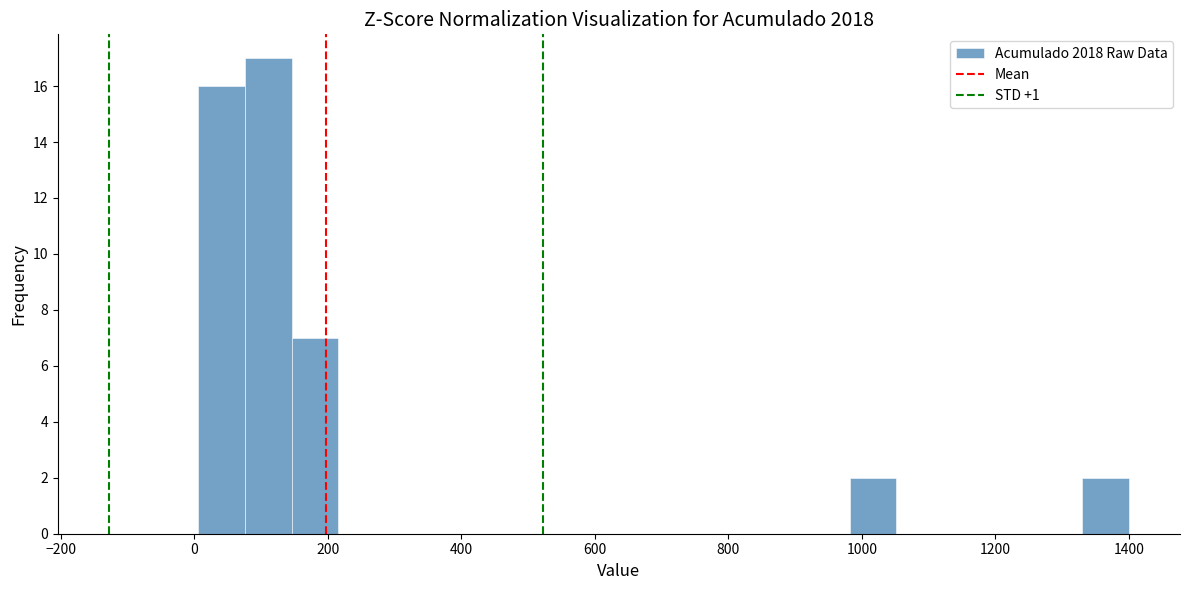

Read against the x-axis, roughly where is the centre of the tallest bar?

120